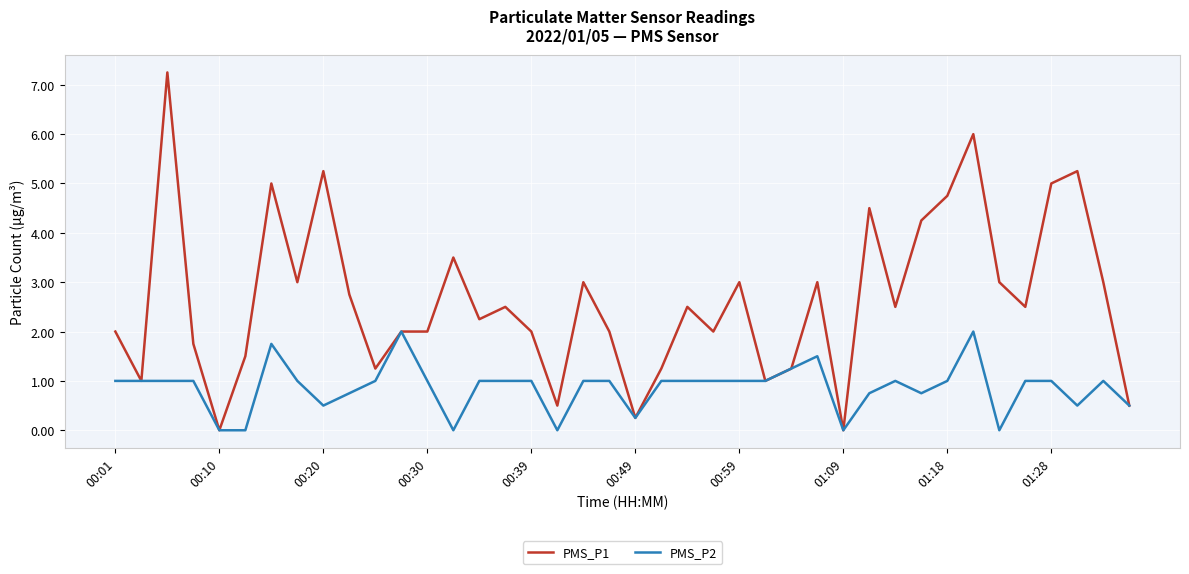

List the series in order of their peak value, highest first.

PMS_P1, PMS_P2